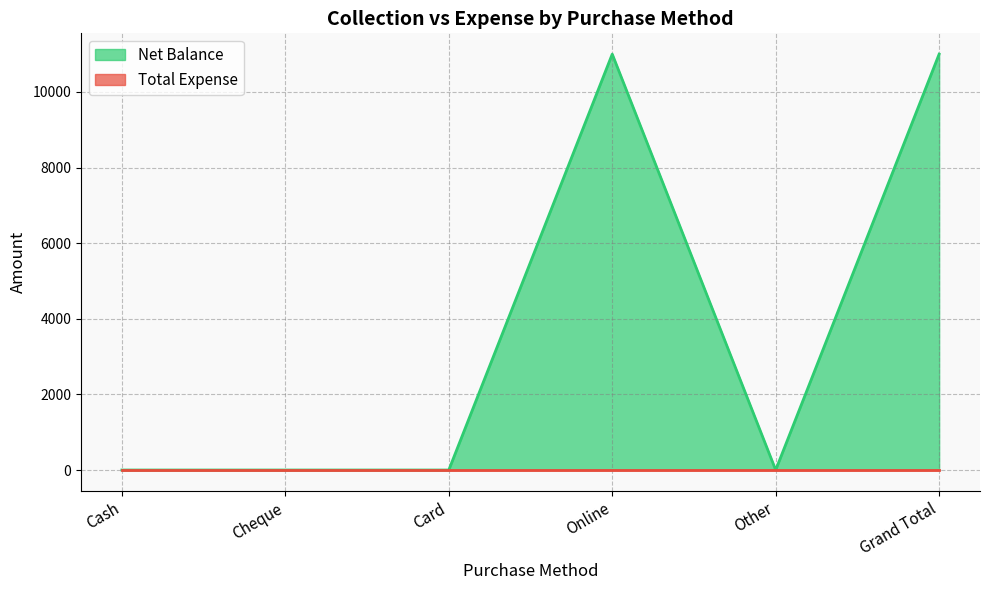

Which category has the lowest value across all series?

Cash